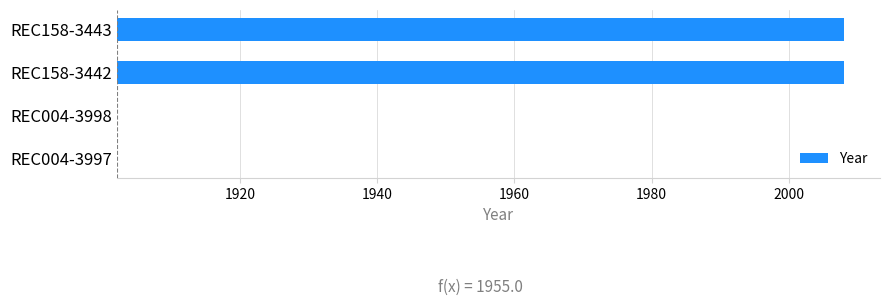

Reading right to left, what are all the values shown in this chart?

0	0	106	106